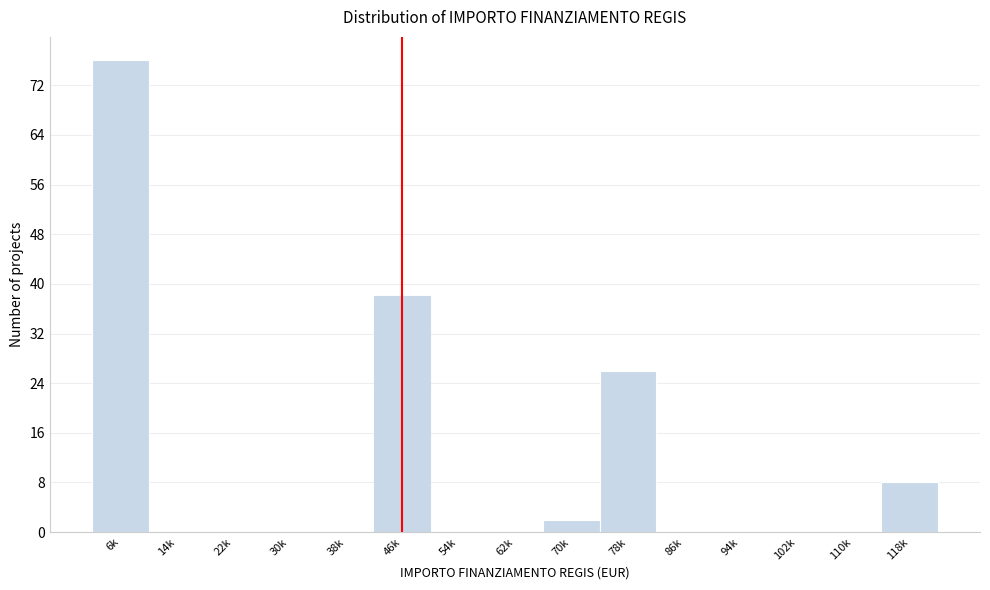

Reading left to right, transcribe all the data shown in this chart.

6k=76	14k=0	22k=0	30k=0	38k=0	46k=38	54k=0	62k=0	70k=2	78k=26	86k=0	94k=0	102k=0	110k=0	118k=8